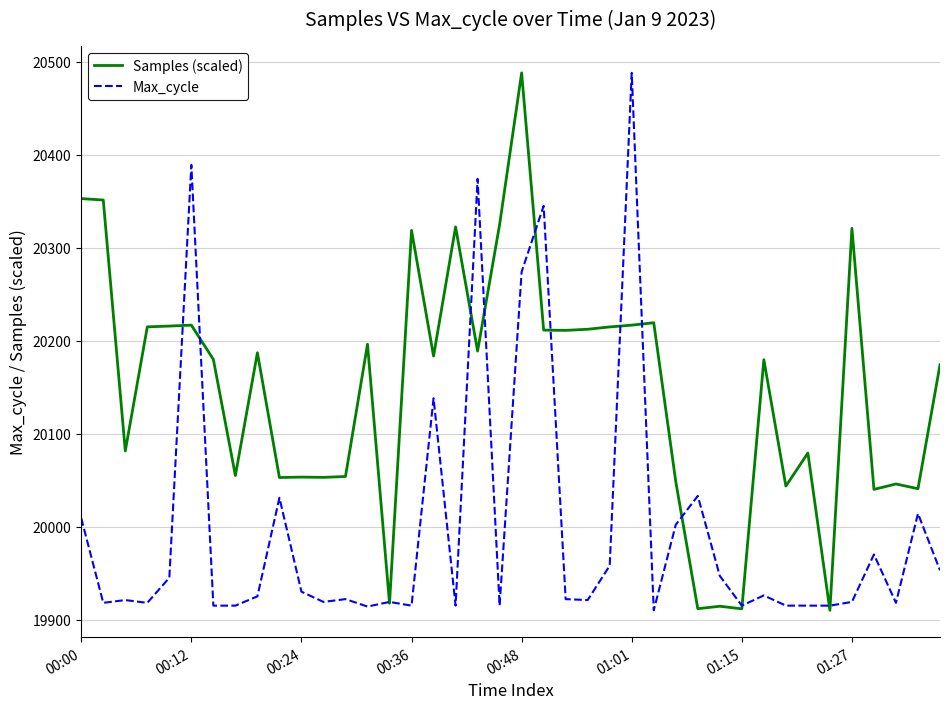

Which series has the largest total across all categories?

Samples (scaled)